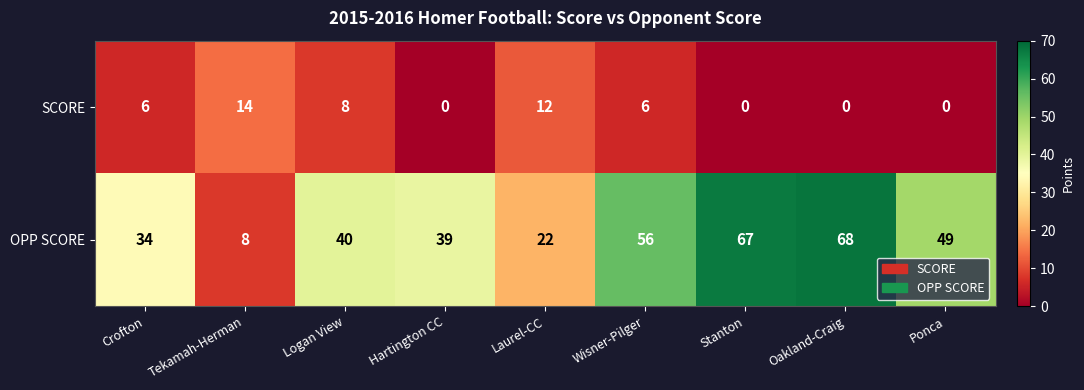

What is the difference between the maximum and minimum values in the OPP SCORE series?

60